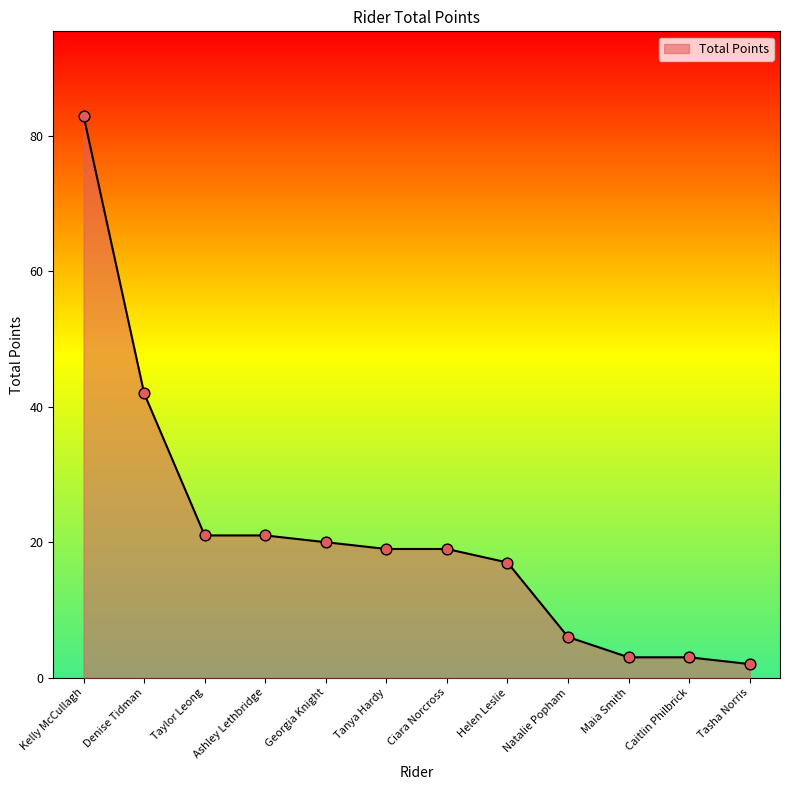

What is the ratio of the value at Natalie Popham to the value at Maia Smith?

2.0